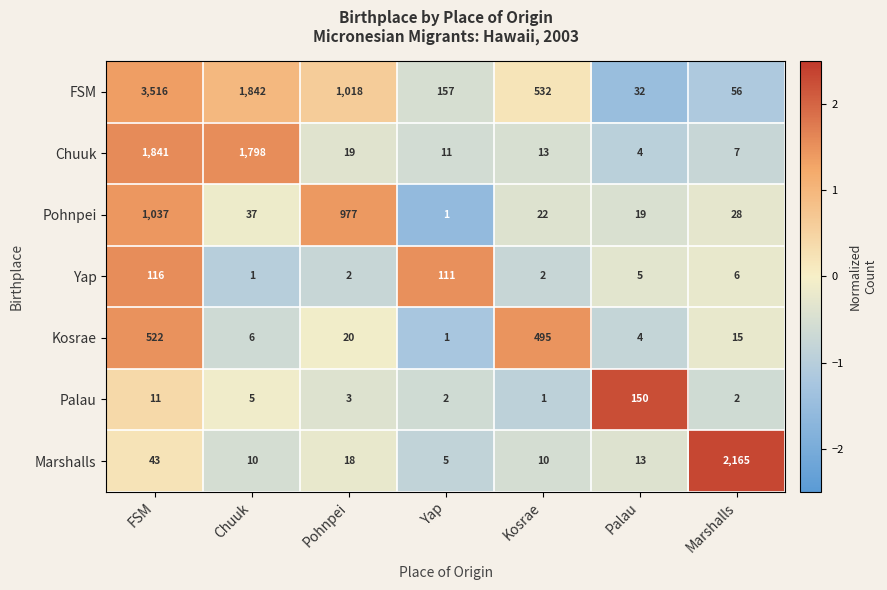

At which category is the sum across all series the highest?

FSM